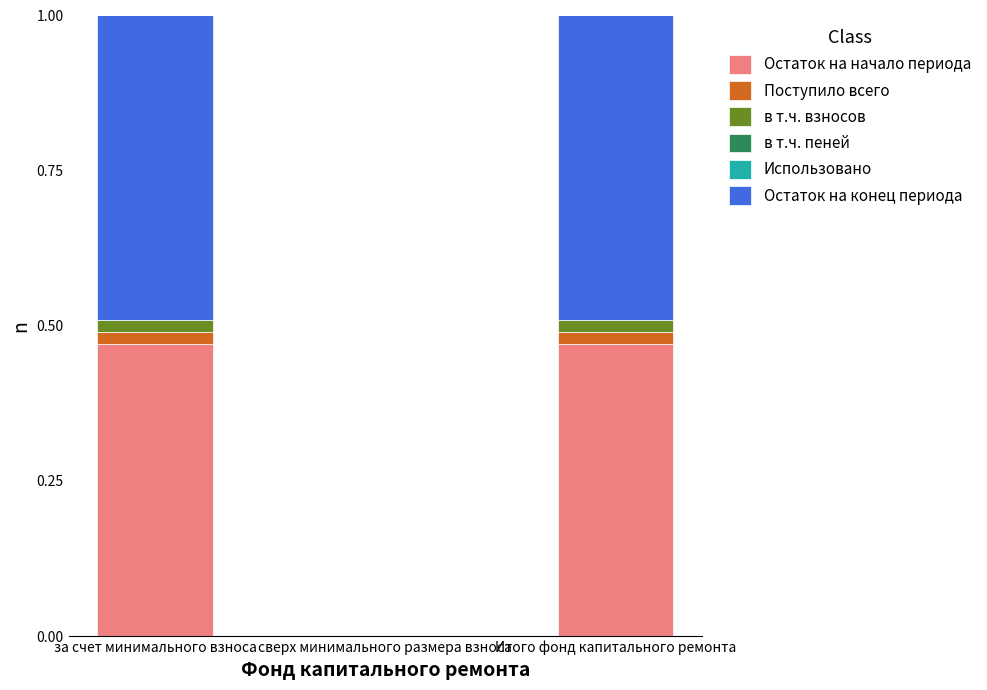

What is the sum of all Остаток на начало периода values?

0.9